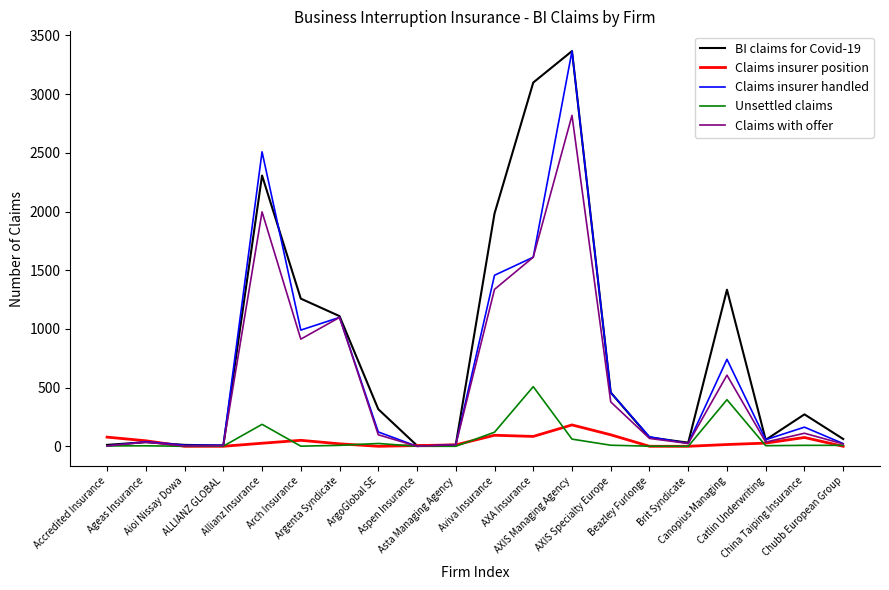

What position from the left is Chubb European Group?

20